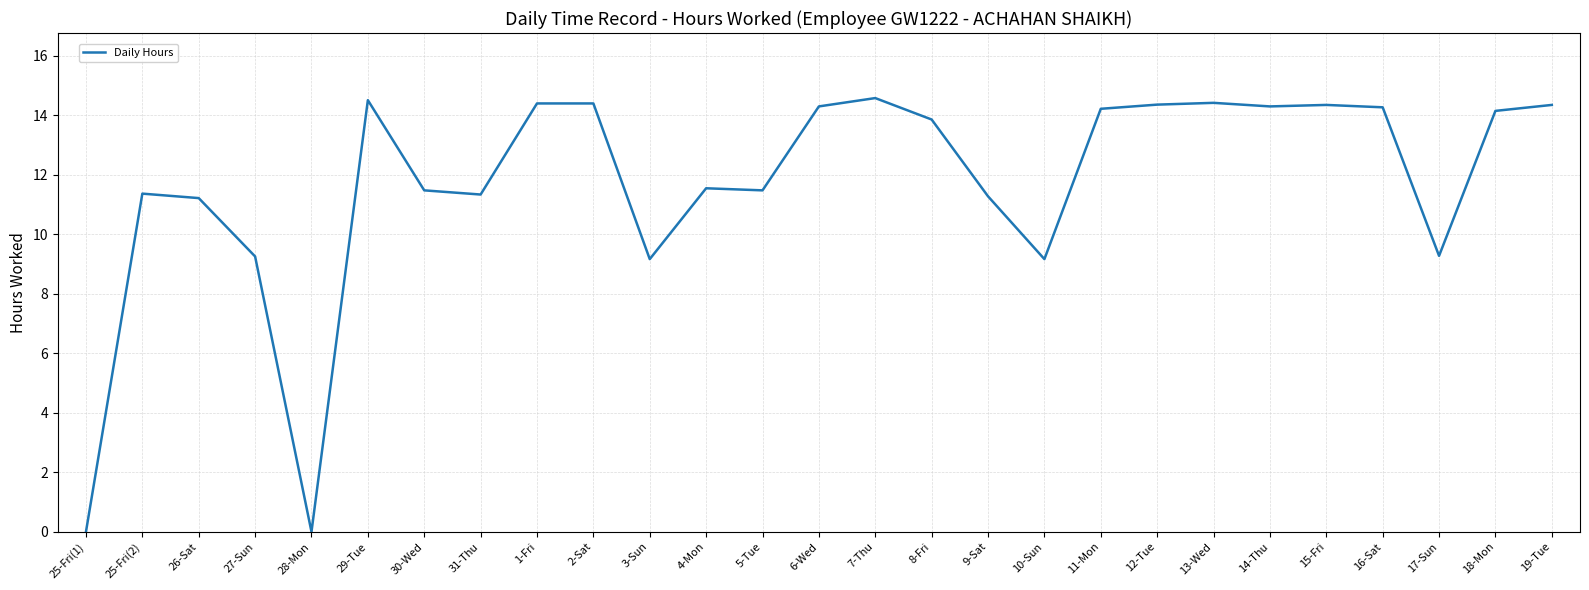

What is the greatest value displayed?

14.6